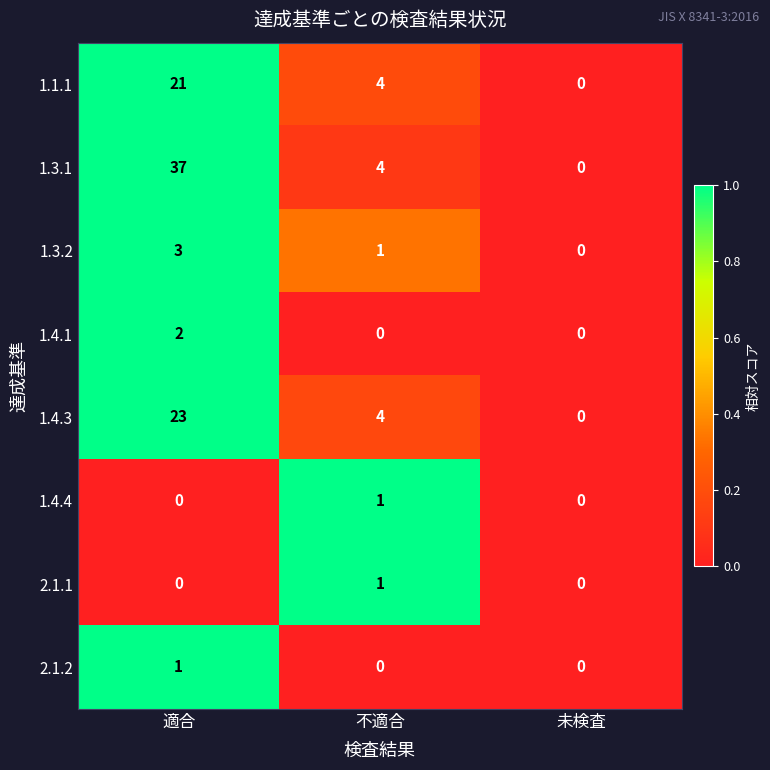

Reading left to right, transcribe all the data shown in this chart.

1.1.1: 21	4	0
1.3.1: 37	4	0
1.3.2: 3	1	0
1.4.1: 2	0	0
1.4.3: 23	4	0
1.4.4: 0	1	0
2.1.1: 0	1	0
2.1.2: 1	0	0